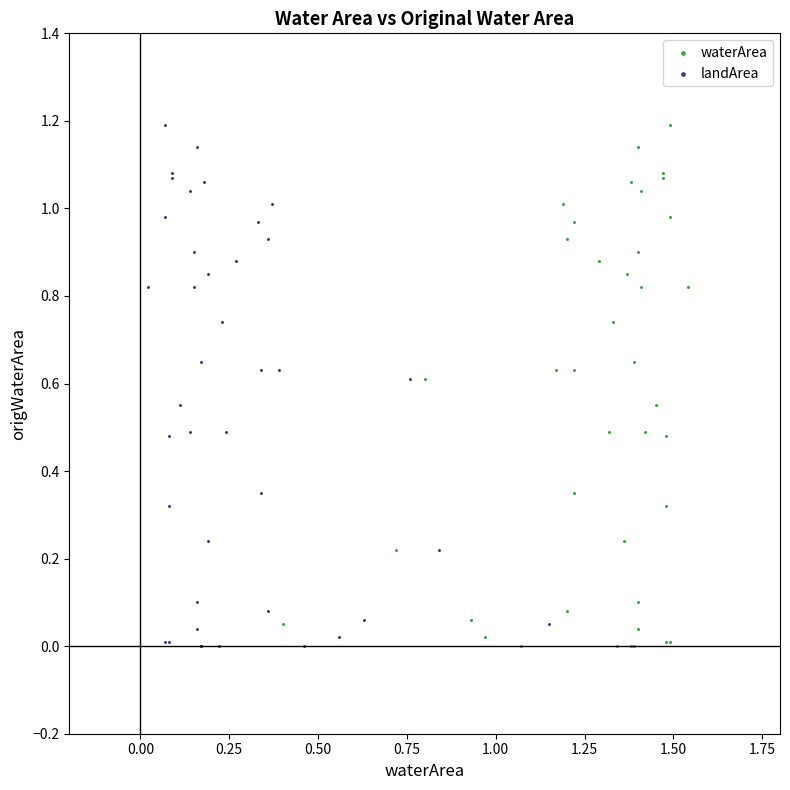

What are all the series names shown in the legend?

waterArea, landArea